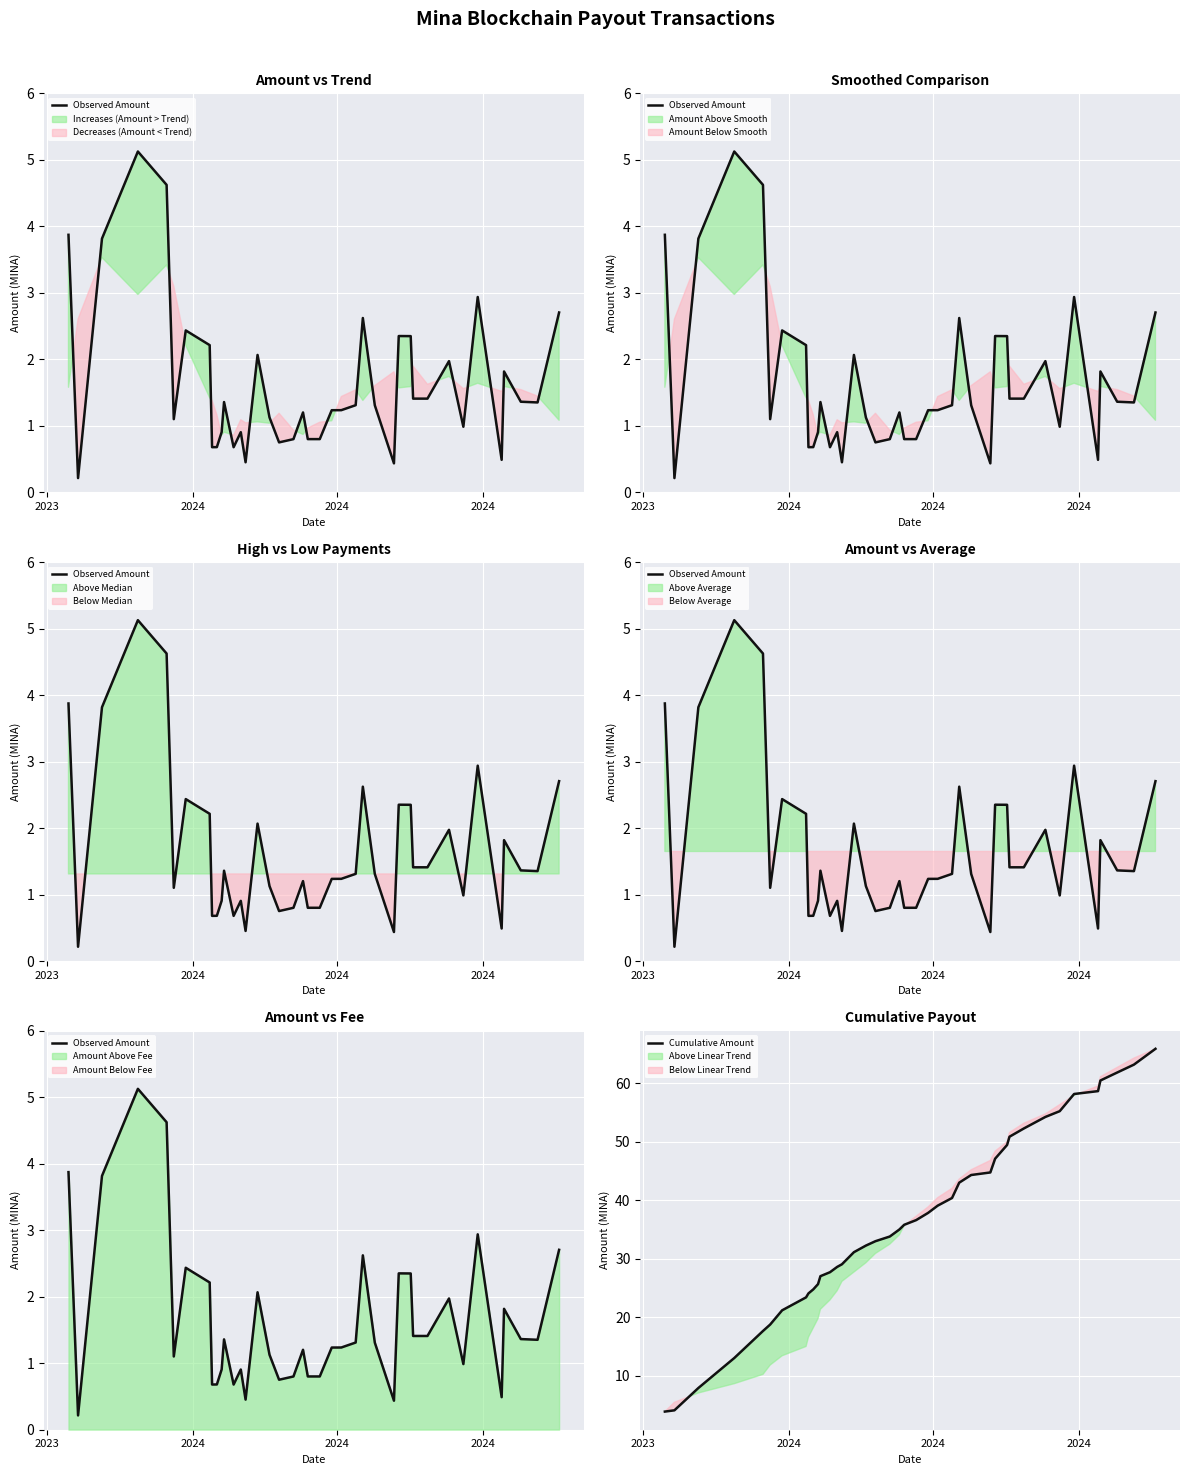

Does the chart display data point markers on the line(s)?

No